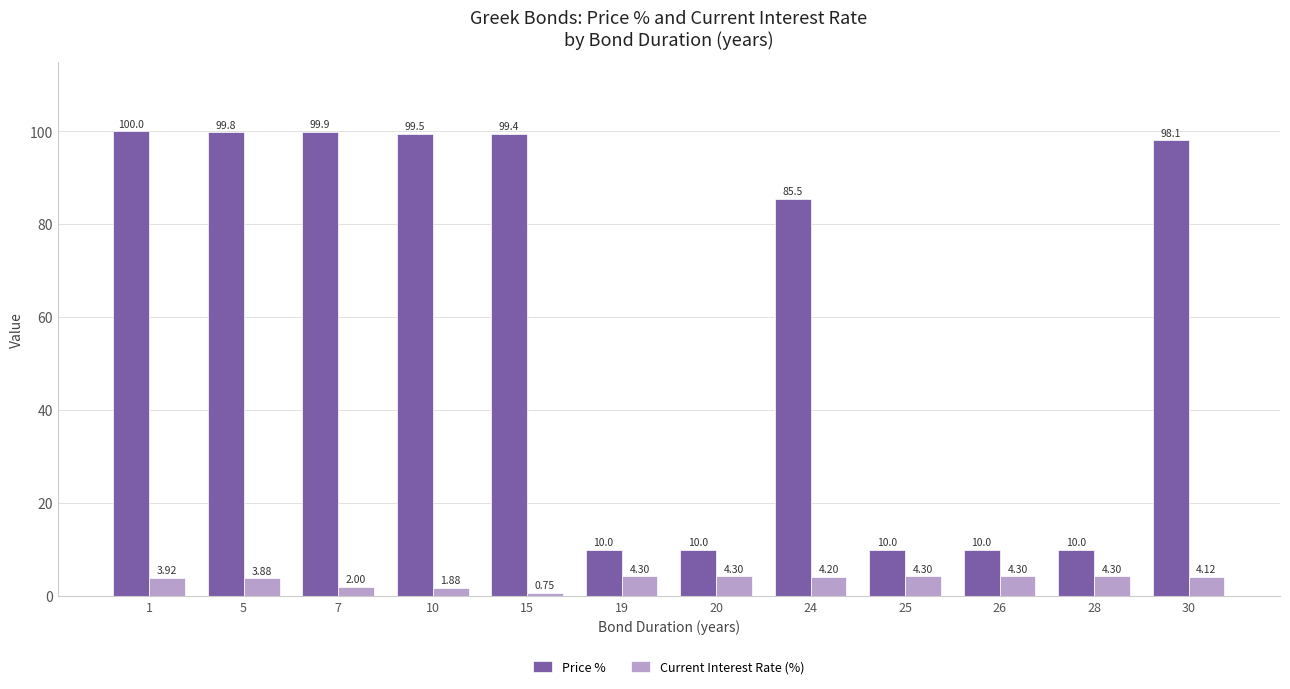

What is the highest value of the Current Interest Rate (%) series?

4.3